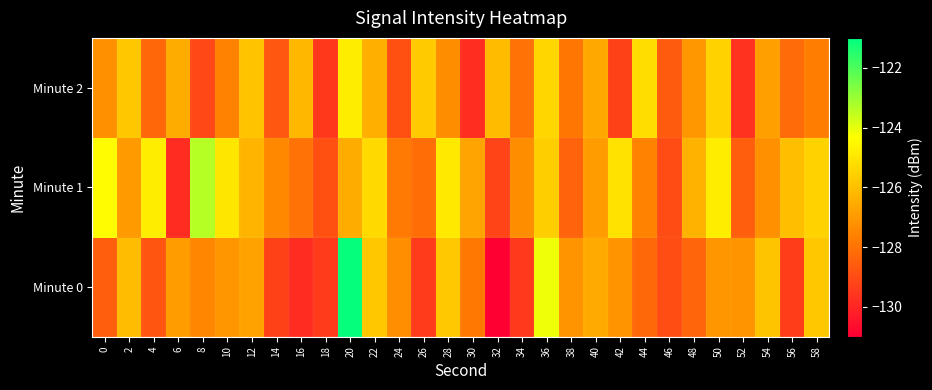

Reading right to left, what are all the values shown in this chart?

Minute 0: 58=-125.8	56=-129.3	54=-125.8	52=-127.1	50=-127.1	48=-128.3	46=-129.0	44=-128.2	42=-127.1	40=-126.5	38=-127.1	36=-124.1	34=-129.5	32=-131.0	30=-127.8	28=-125.8	26=-129.5	24=-127.3	22=-125.8	20=-121.1	18=-129.4	16=-129.8	14=-129.3	12=-126.7	10=-127.1	8=-127.5	6=-126.9	4=-128.8	2=-126.1	0=-128.5
Minute 1: 58=-125.5	56=-126.0	54=-127.2	52=-128.5	50=-124.8	48=-126.3	46=-129.0	44=-127.6	42=-125.1	40=-126.9	38=-128.4	36=-125.6	34=-127.3	32=-129.2	30=-126.7	28=-124.9	26=-128.1	24=-127.8	22=-125.3	20=-126.5	18=-128.9	16=-128.0	14=-127.4	12=-126.3	10=-125.0	8=-123.4	6=-129.8	4=-124.8	2=-127.0	0=-124.4
Minute 2: 58=-127.7	56=-128.2	54=-126.8	52=-129.7	50=-125.5	48=-127.0	46=-128.6	44=-125.2	42=-129.3	40=-126.6	38=-127.9	36=-125.4	34=-128.0	32=-126.1	30=-129.8	28=-127.3	26=-125.7	24=-128.9	22=-126.4	20=-124.8	18=-129.5	16=-126.2	14=-128.7	12=-125.9	10=-127.6	8=-129.1	6=-126.5	4=-128.3	2=-125.8	0=-127.2